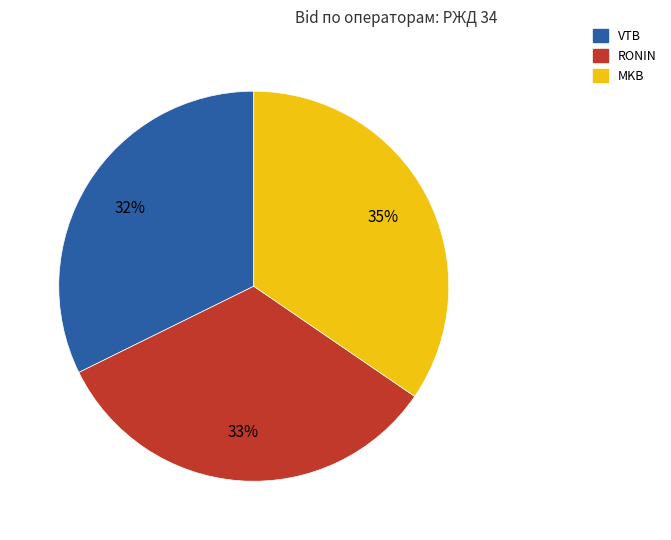

To the nearest percent, what is the average slice percentage?

33%